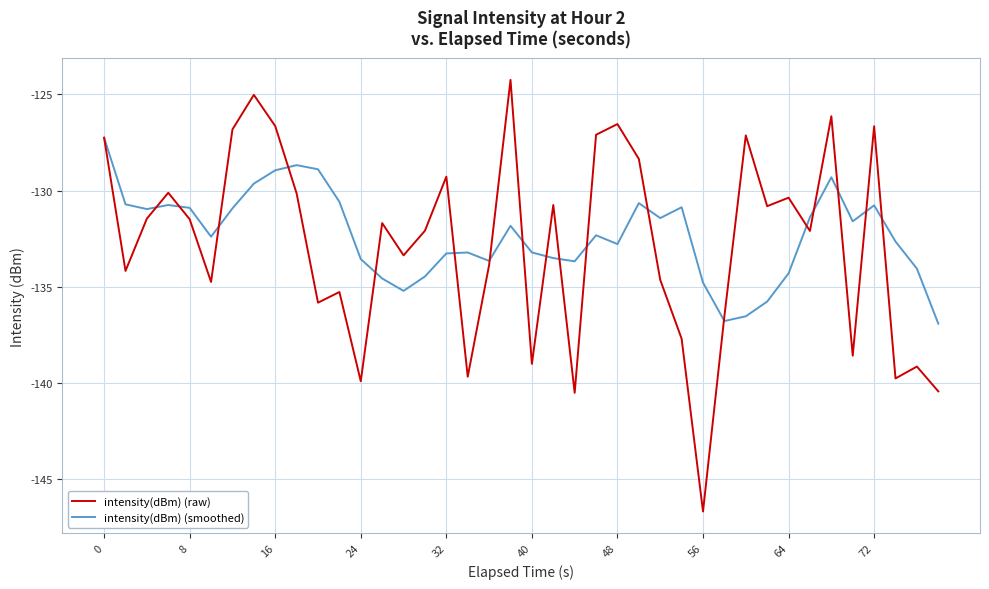

List the series in order of their peak value, highest first.

intensity(dBm) (raw), intensity(dBm) (smoothed)